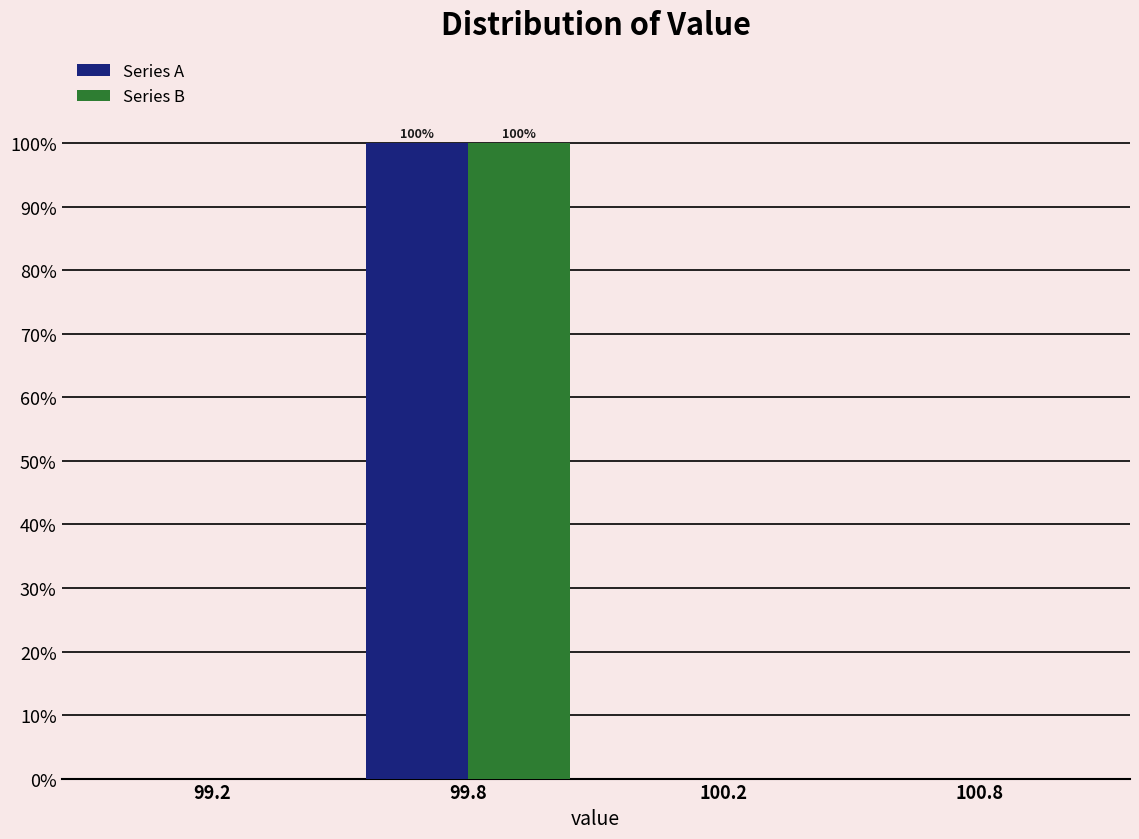

Reading left to right, extract all data points from this chart.

Series A: 99.2=0	99.8=100	100.2=0	100.8=0
Series B: 99.2=0	99.8=100	100.2=0	100.8=0